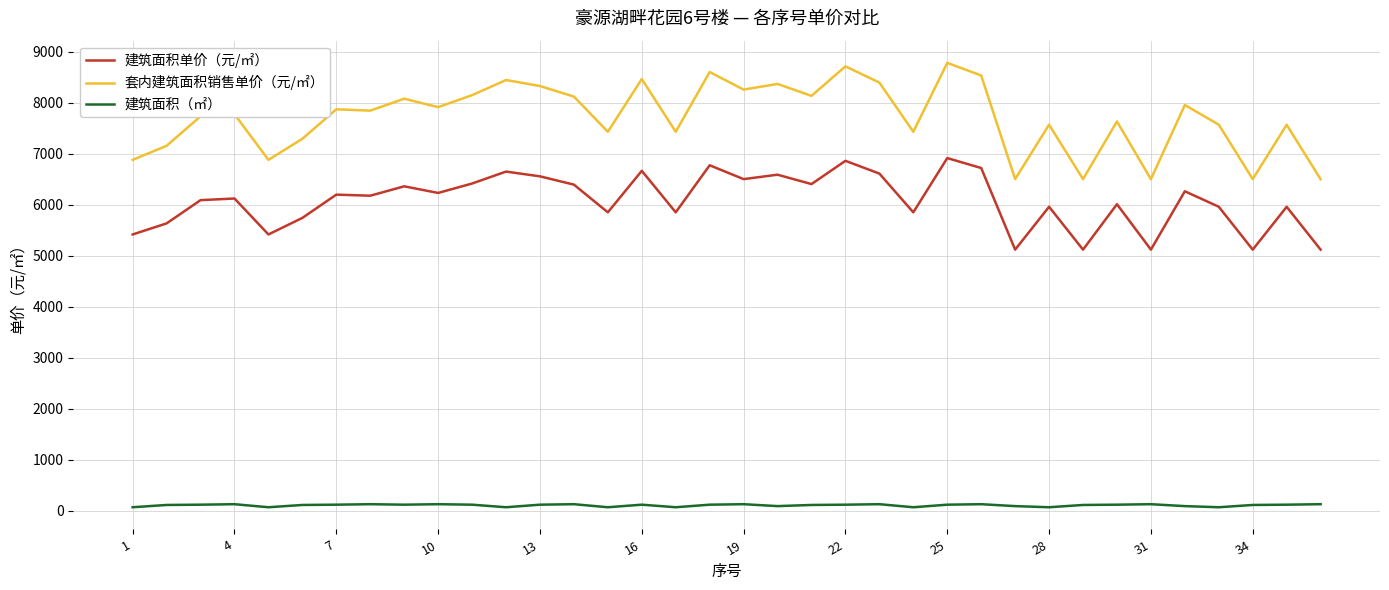

Rank the series by their maximum value, from lowest to highest.

建筑面积（㎡）, 建筑面积单价（元/㎡）, 套内建筑面积销售单价（元/㎡）